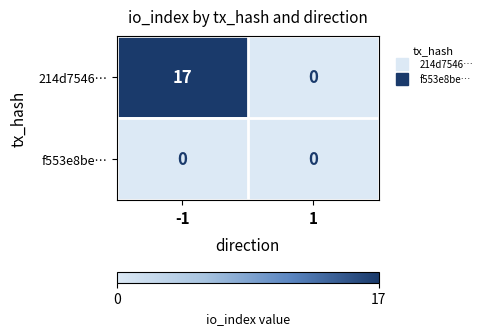

List the series in order of their overall mean, highest first.

214d7546…, f553e8be…